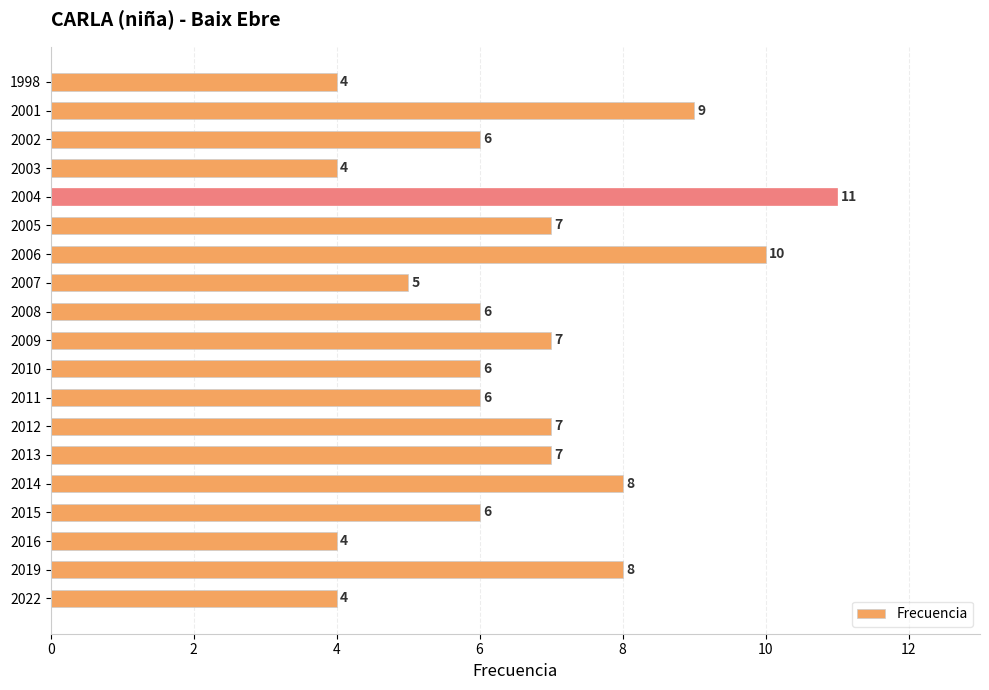

At which category does the chart reach its peak across all series?

2004